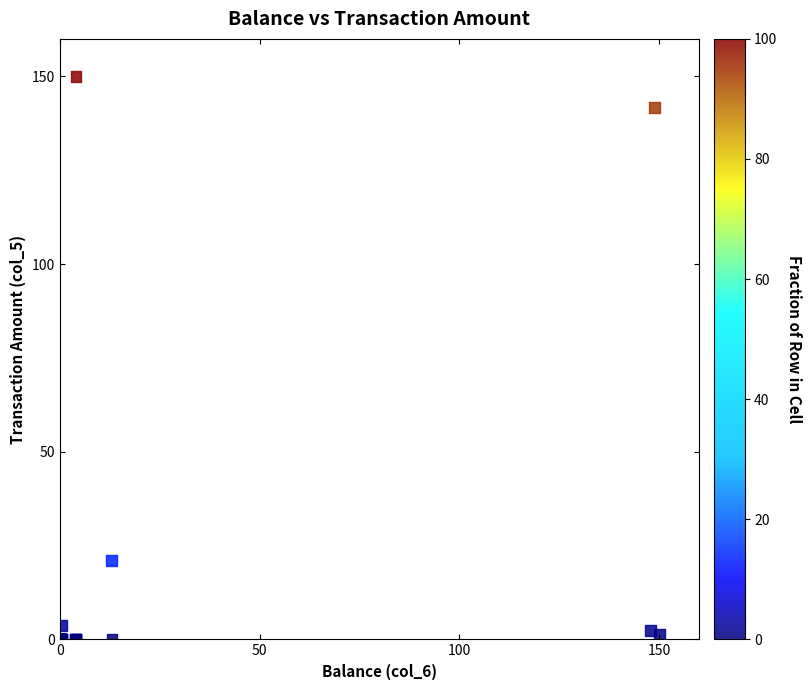

What Y value in the scatter plot is closest to 75?

21.0